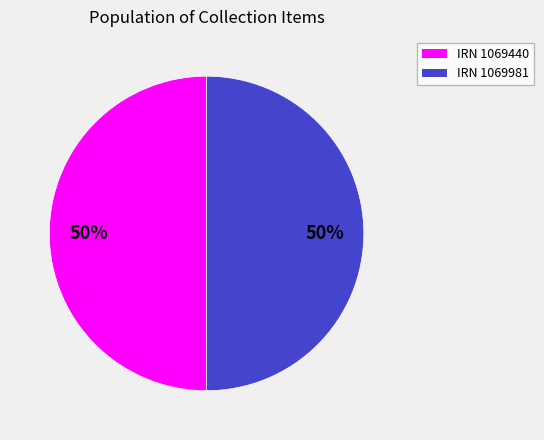

True or false: IRN 1069440 accounts for 37% of the total.

False